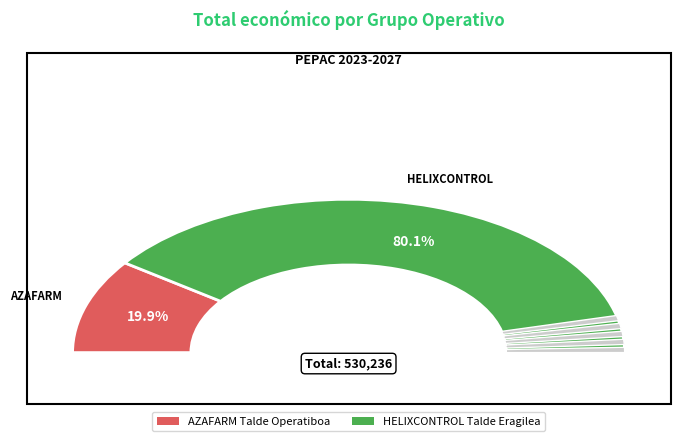

Which category has the smallest portion of the pie?

AZAFARM Talde Operatiboa